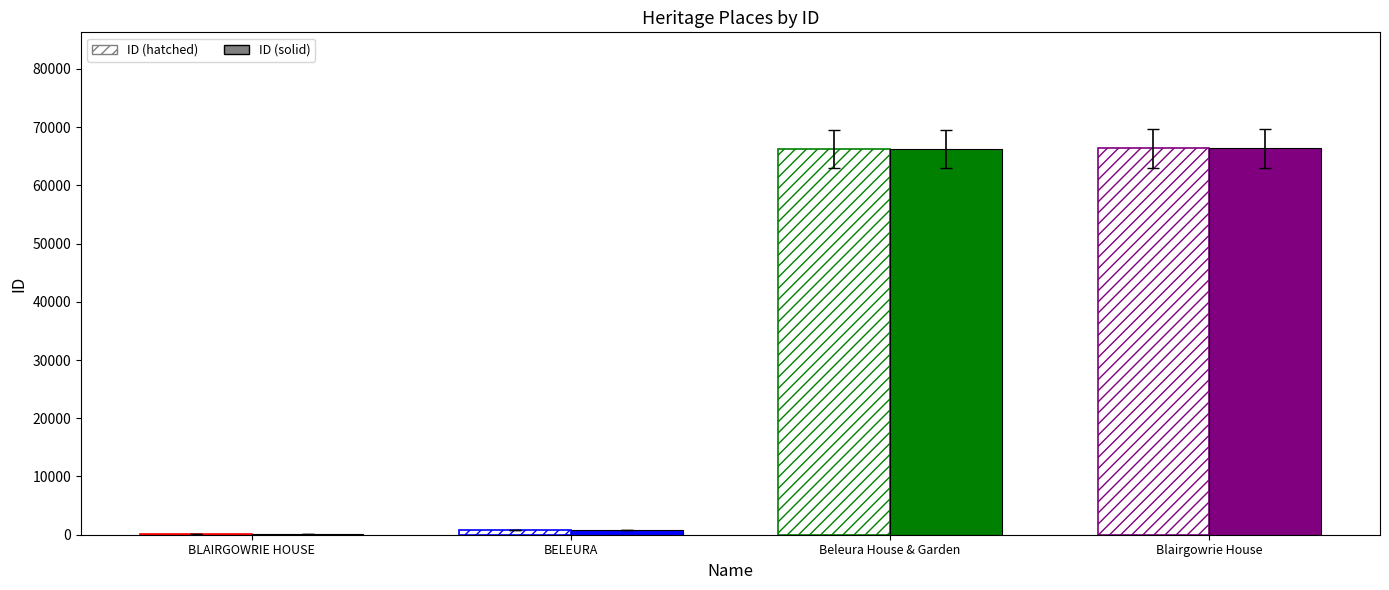

Is the value of ID (hatched) at Blairgowrie House greater than the value of ID (solid) at BELEURA?

Yes